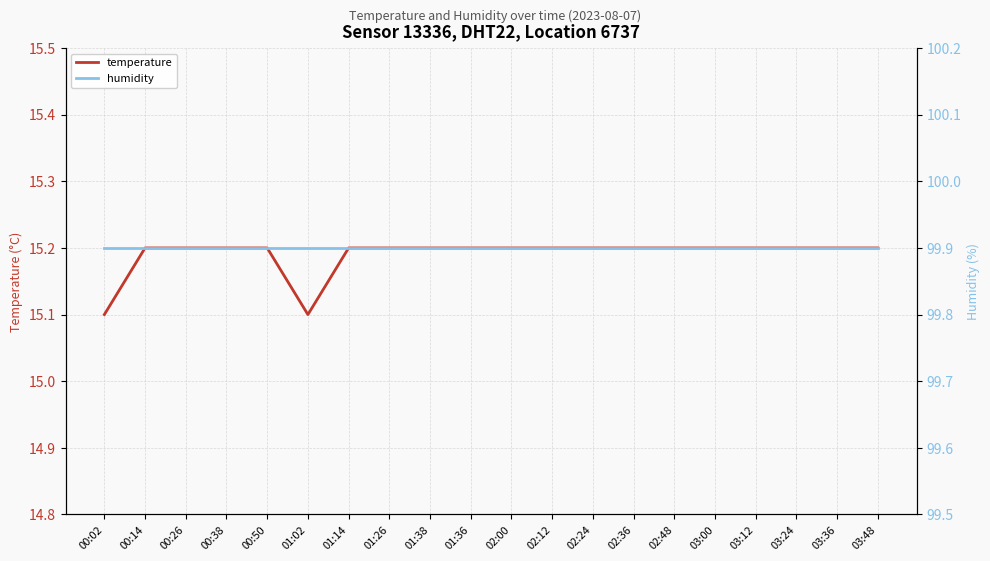

Reading left to right, list all the values displayed in this chart.

temperature: 00:02=15.1	00:14=15.2	00:26=15.2	00:38=15.2	00:50=15.2	01:02=15.1	01:14=15.2	01:26=15.2	01:38=15.2	01:36=15.2	02:00=15.2	02:12=15.2	02:24=15.2	02:36=15.2	02:48=15.2	03:00=15.2	03:12=15.2	03:24=15.2	03:36=15.2	03:48=15.2
humidity: 00:02=99.9	00:14=99.9	00:26=99.9	00:38=99.9	00:50=99.9	01:02=99.9	01:14=99.9	01:26=99.9	01:38=99.9	01:36=99.9	02:00=99.9	02:12=99.9	02:24=99.9	02:36=99.9	02:48=99.9	03:00=99.9	03:12=99.9	03:24=99.9	03:36=99.9	03:48=99.9